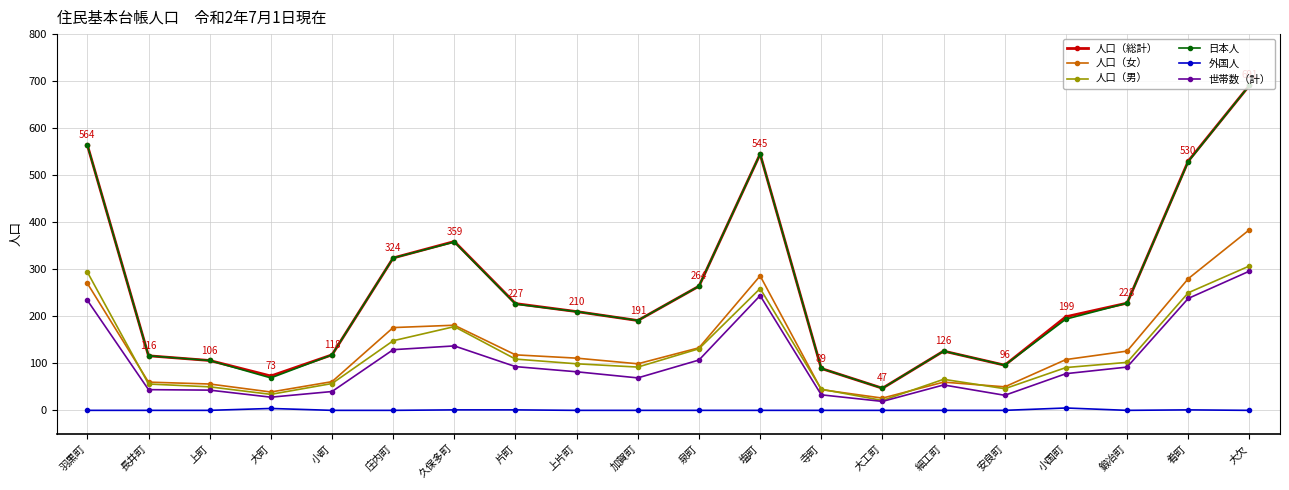

Where is the first local minimum for 人口（総計）?

大町